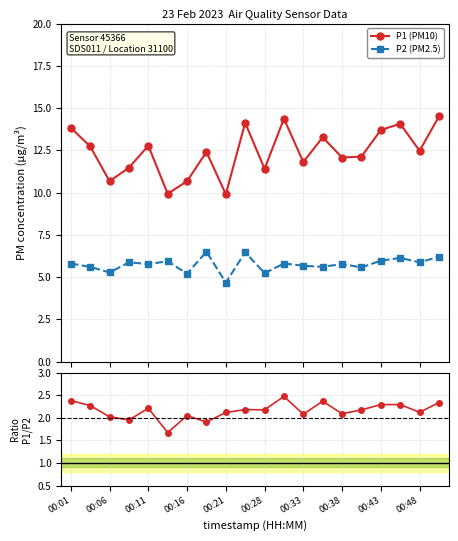

True or false: P1/P2 and P2 (PM2.5) intersect in this chart.

False